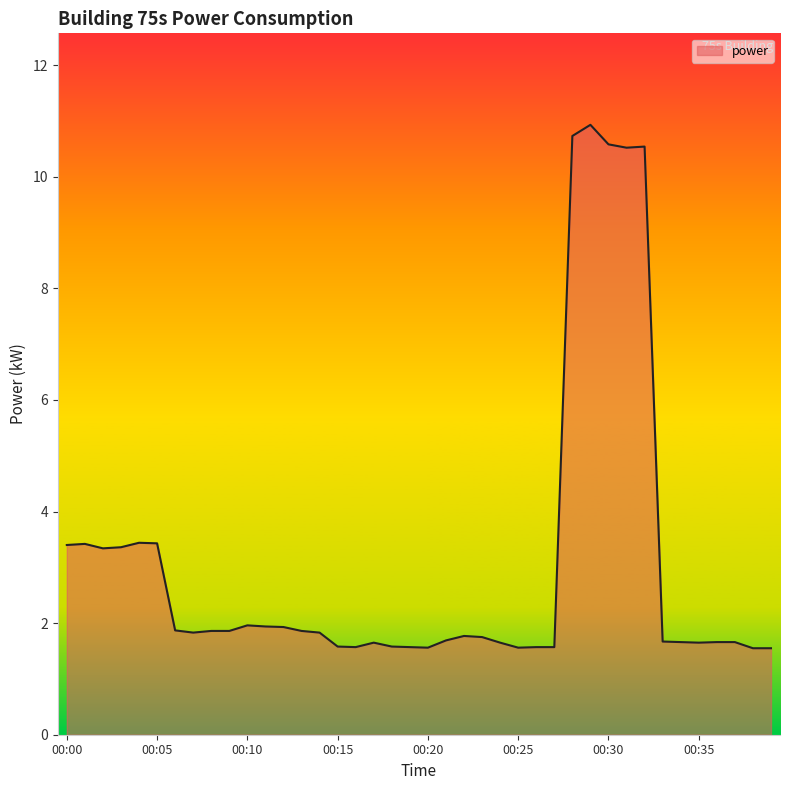

What is the greatest value displayed?

10.9